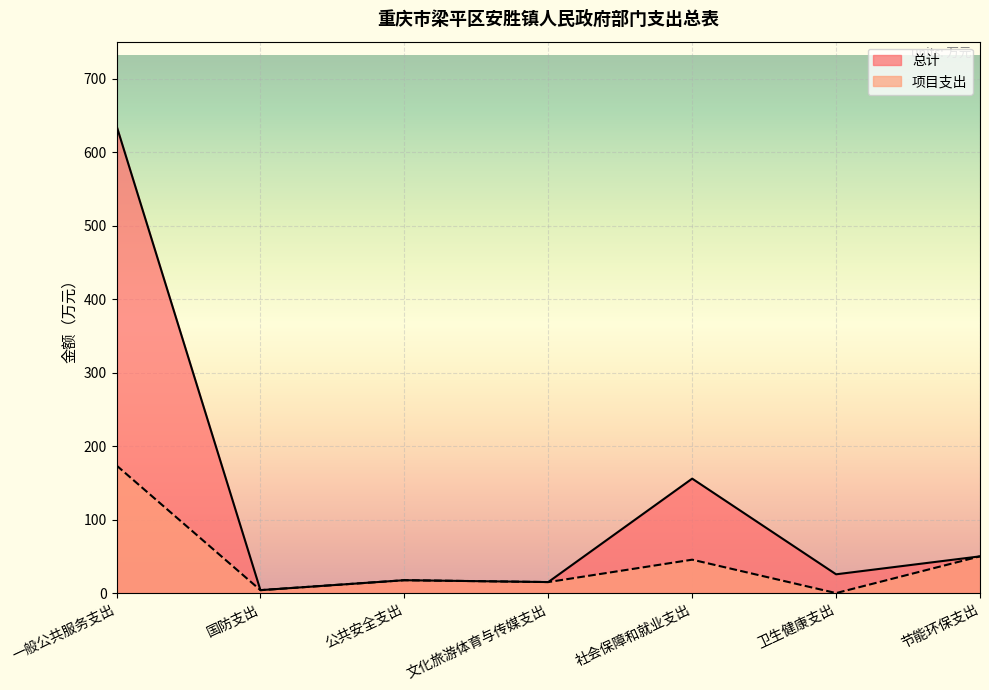

At which label does 总计 reach its minimum?

国防支出